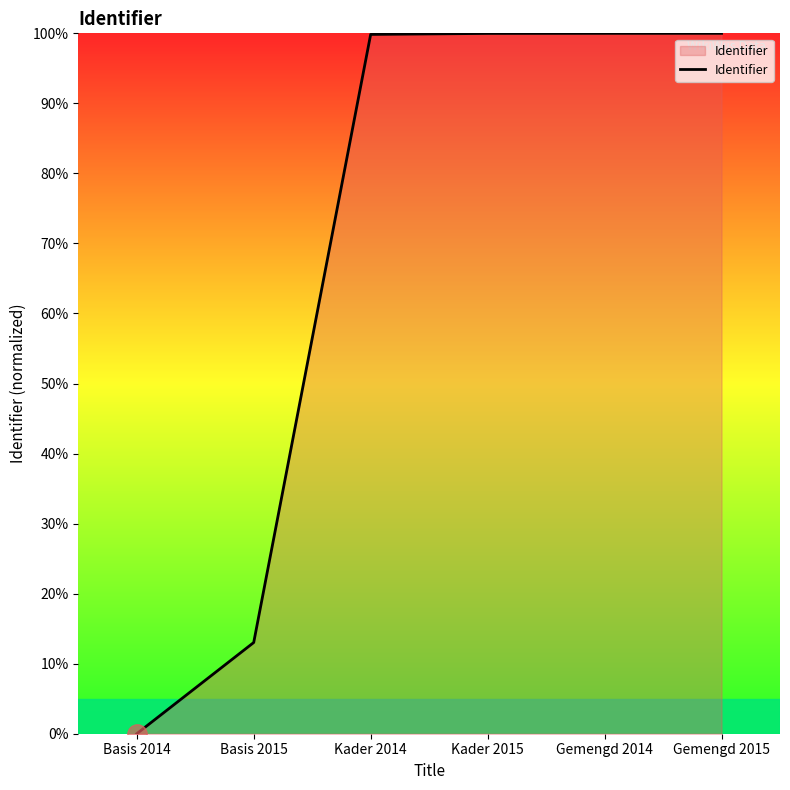

True or false: the data has more than 2 interior local peaks.

False